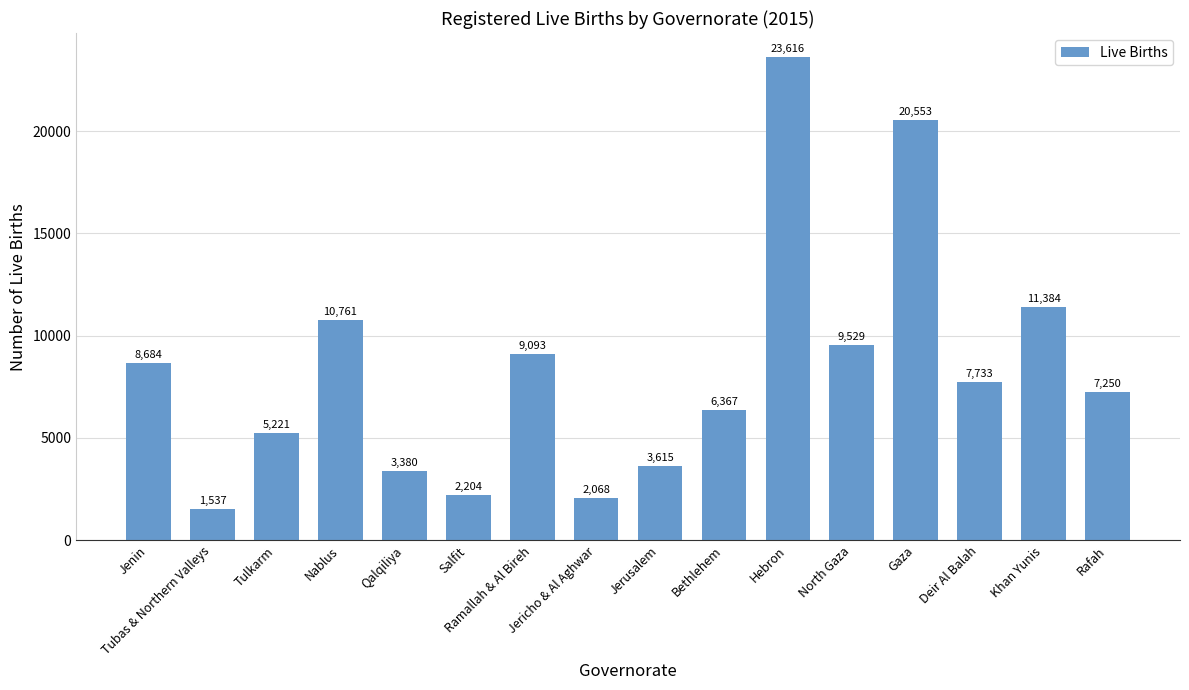

What is the difference between the maximum and second lowest values?

21548